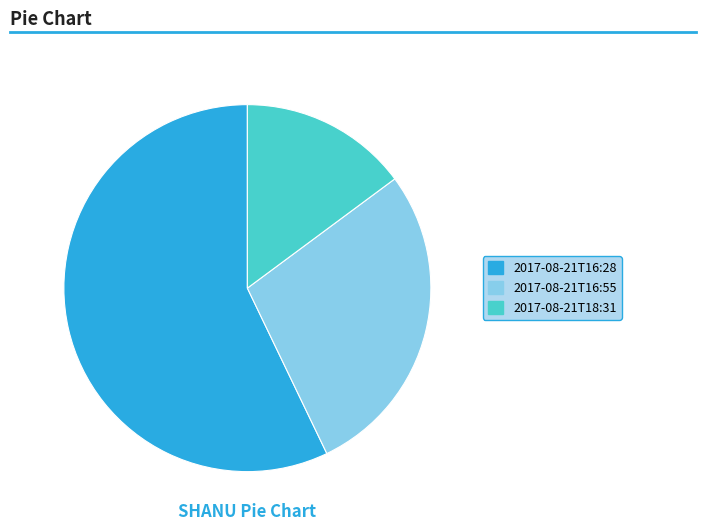

Which category has the smallest portion of the pie?

2017-08-21T18:31